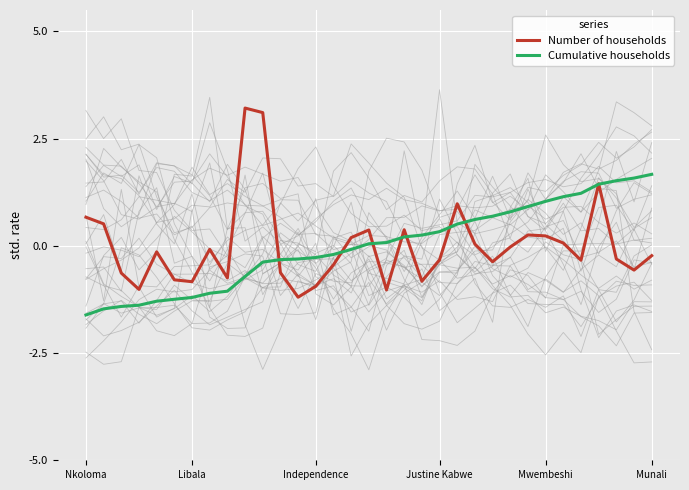

List the series in order of their overall mean, lowest first.

Cumulative households, Number of households